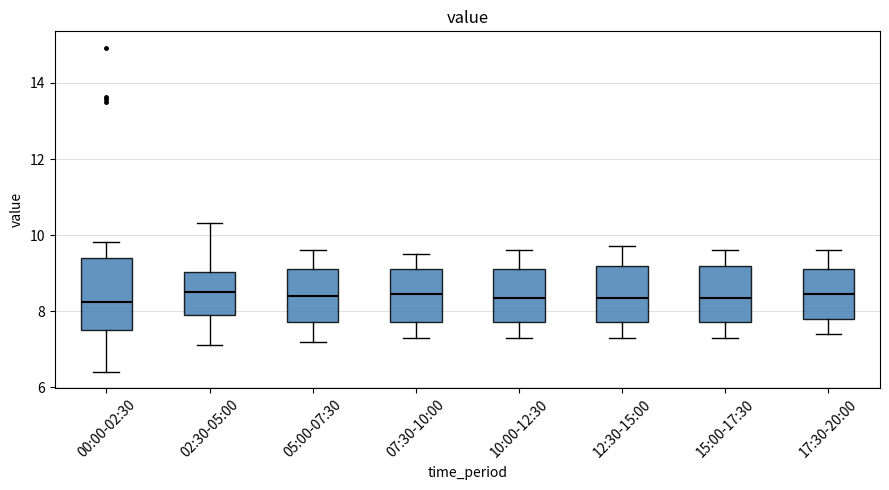

Reading left to right, transcribe this box plot: for each box, give where its median line is, the range the box spans, and where its two whiskers end, as read against the y-axis. The values are not printed on the chart, so give them approximately, as read against the axis.

00:00-02:30: median 8.2, box 7.6 to 9.4, whiskers 6.4 to 9.8
02:30-05:00: median 8.6, box 8.0 to 9.0, whiskers 7.2 to 10.4
05:00-07:30: median 8.4, box 7.8 to 9.2, whiskers 7.2 to 9.6
07:30-10:00: median 8.4, box 7.8 to 9.2, whiskers 7.4 to 9.6
10:00-12:30: median 8.4, box 7.8 to 9.2, whiskers 7.4 to 9.6
12:30-15:00: median 8.4, box 7.8 to 9.2, whiskers 7.4 to 9.8
15:00-17:30: median 8.4, box 7.8 to 9.2, whiskers 7.4 to 9.6
17:30-20:00: median 8.4, box 7.8 to 9.2, whiskers 7.4 to 9.6